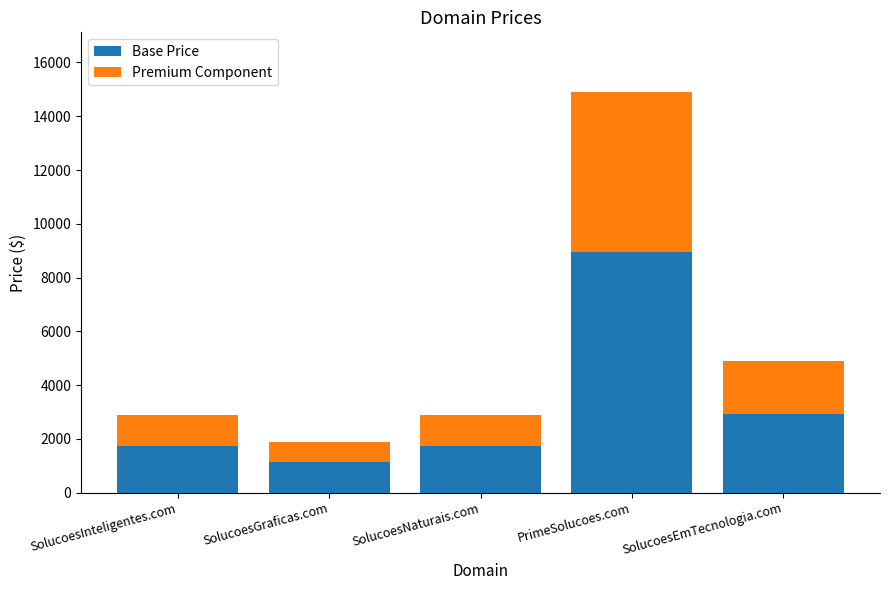

Read the Base Price value at SolucoesNaturais.com.

1732.8